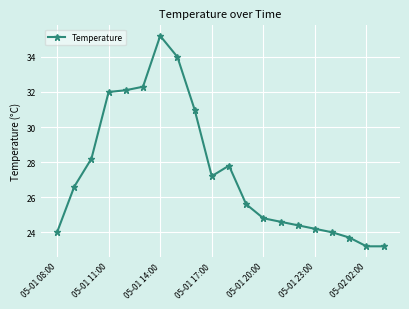

True or false: the data has more than 0 interior local peaks.

True